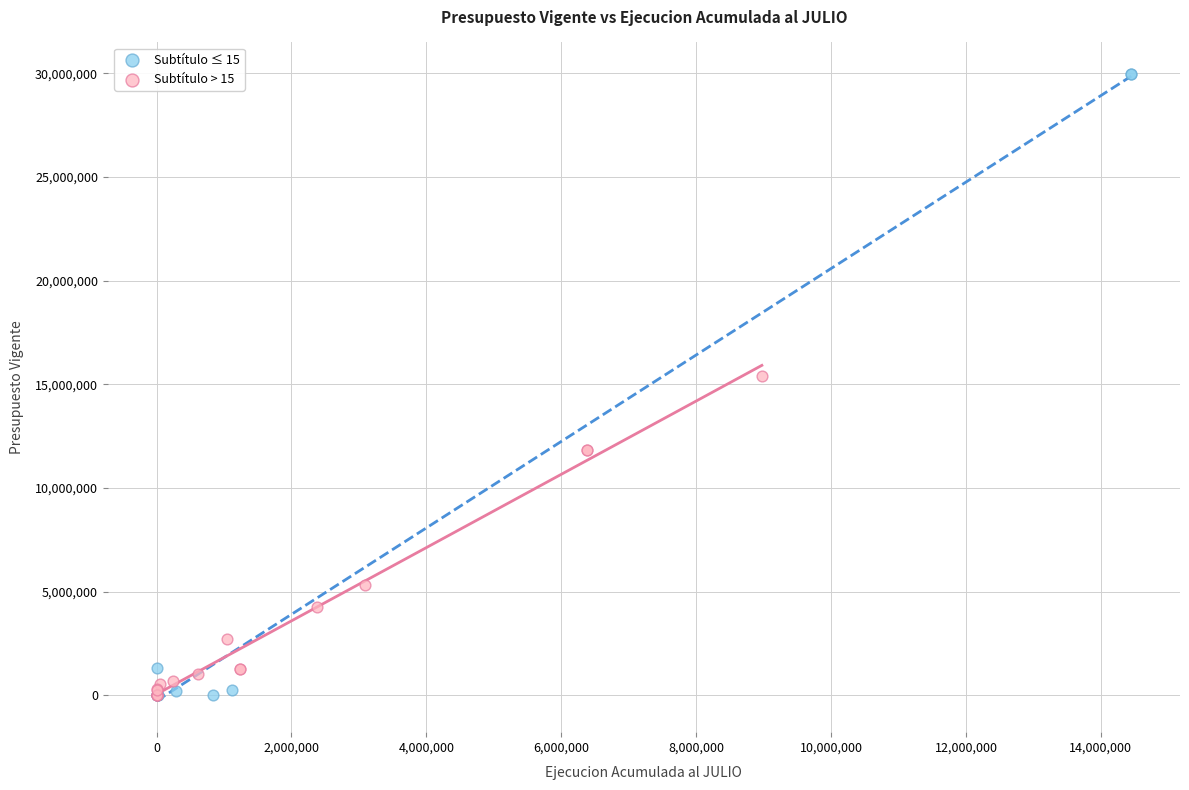

Which series has the largest Y range (max minus min)?

Subtítulo ≤ 15